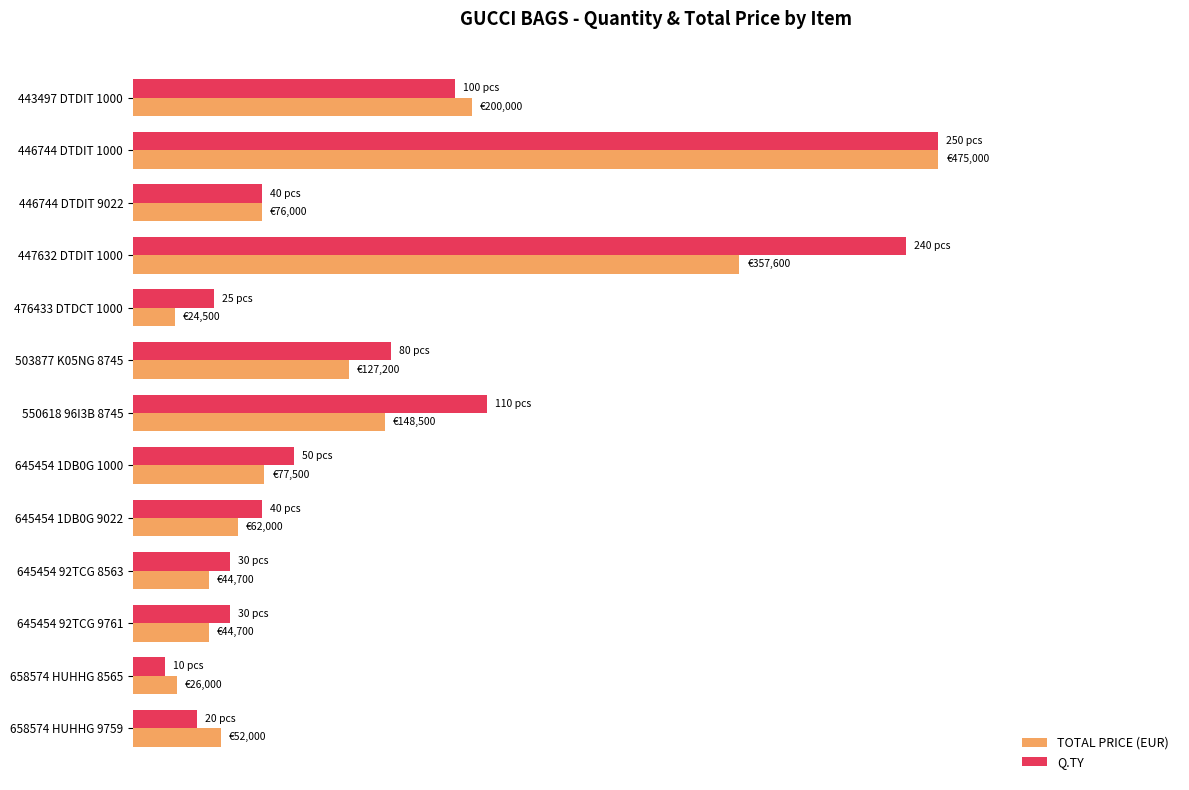

What is the sum of all TOTAL PRICE (EUR) values?

361.2